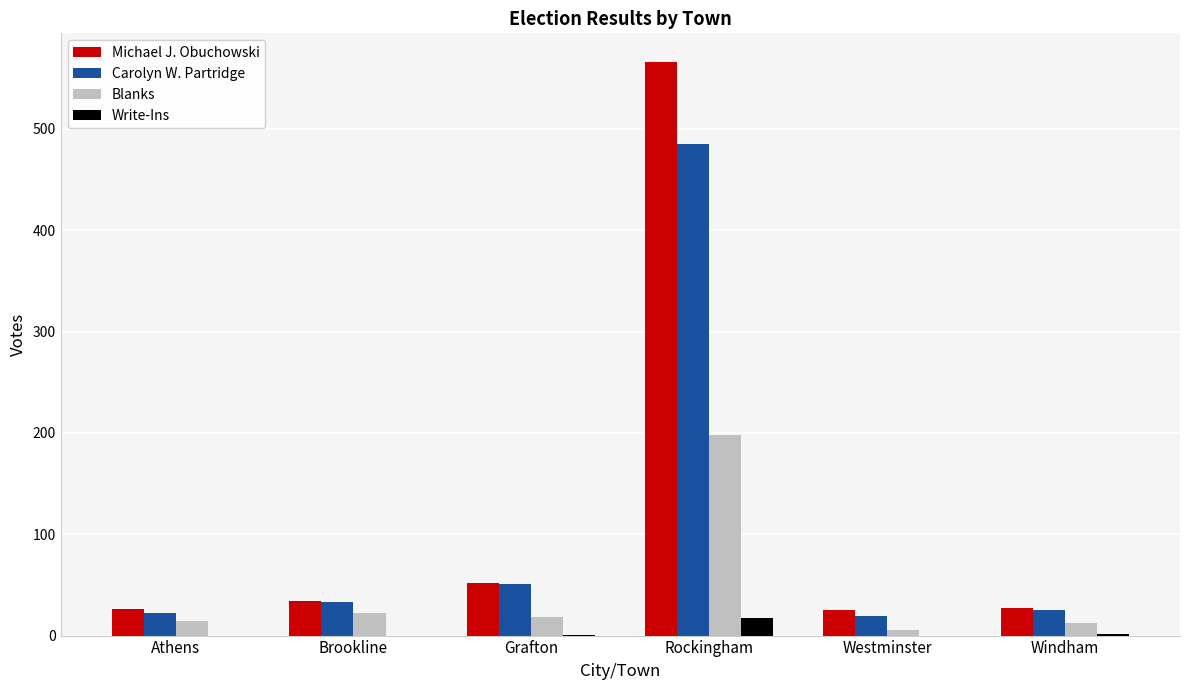

Which series has the largest range (max minus min)?

Michael J. Obuchowski